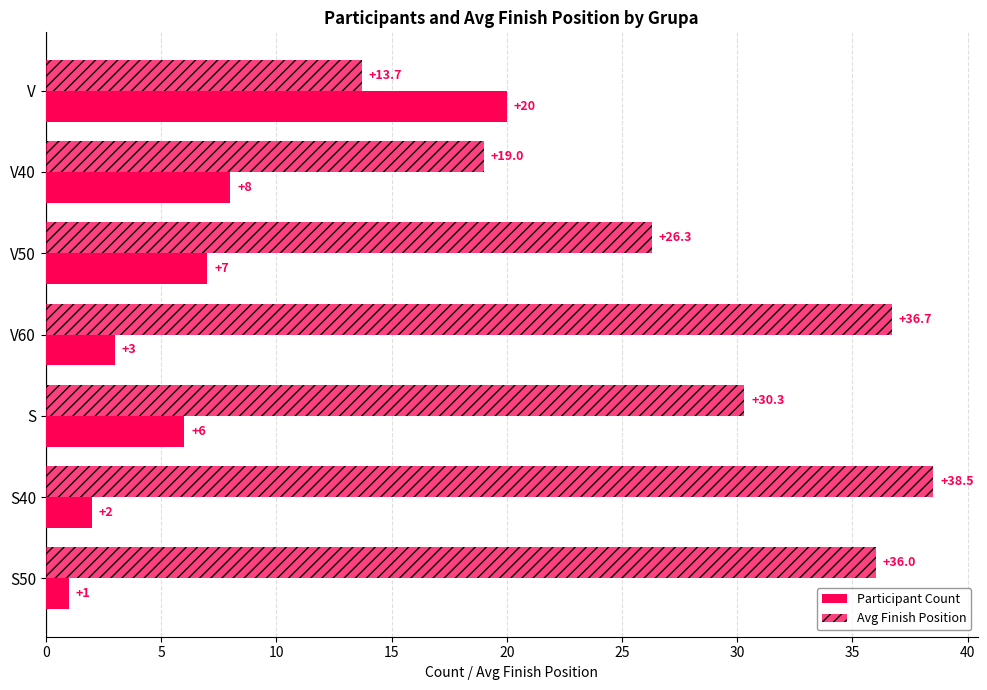

How many data points does each series have?

7